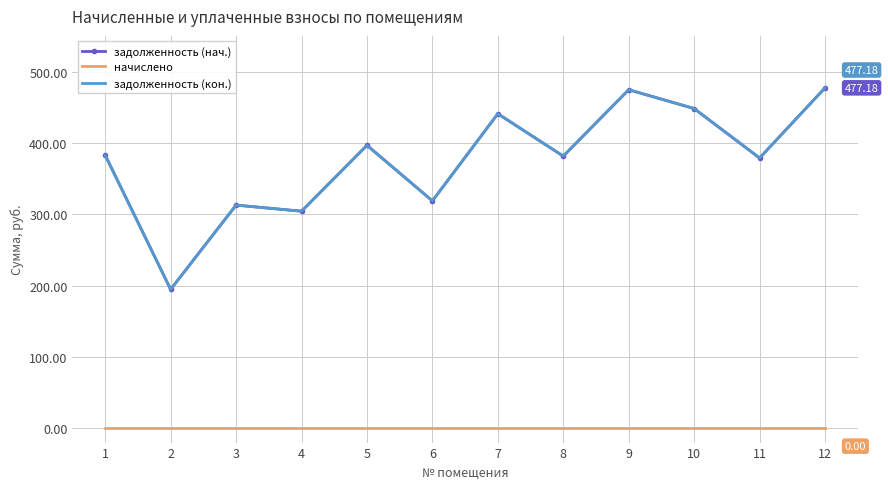

What is the difference between the highest and lowest values at 3?

312.8